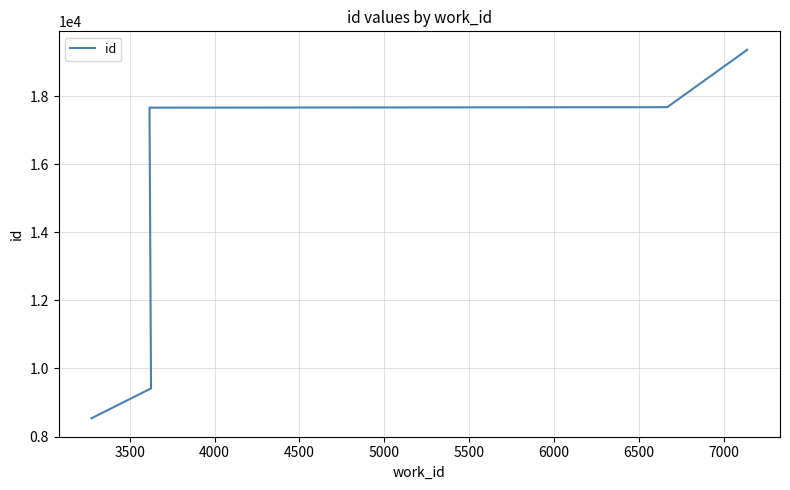

Which has a higher value, 6500 or 5000?

6500